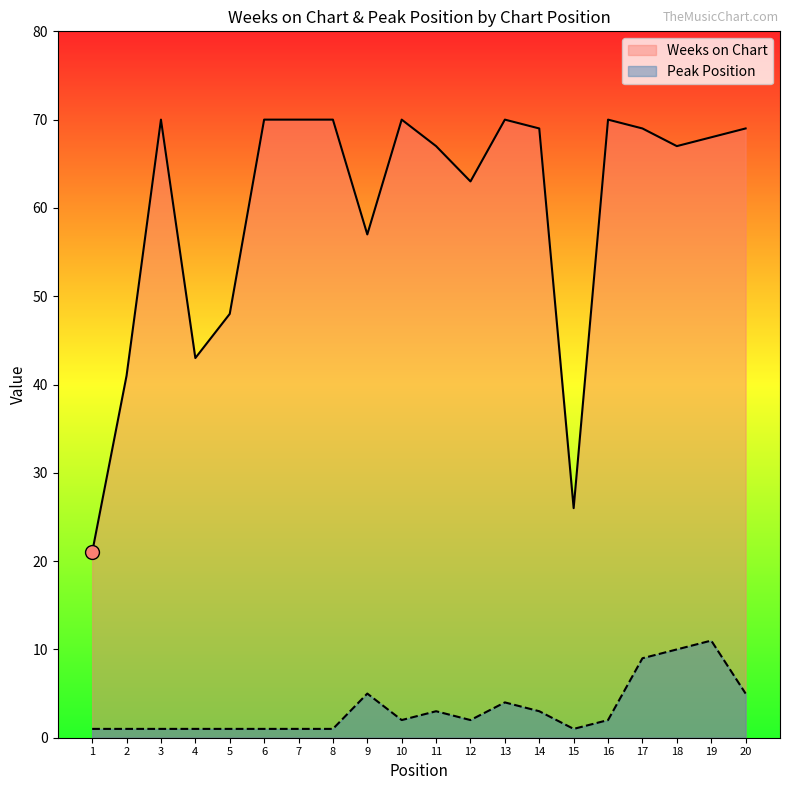

What is the minimum value shown in the chart?

1